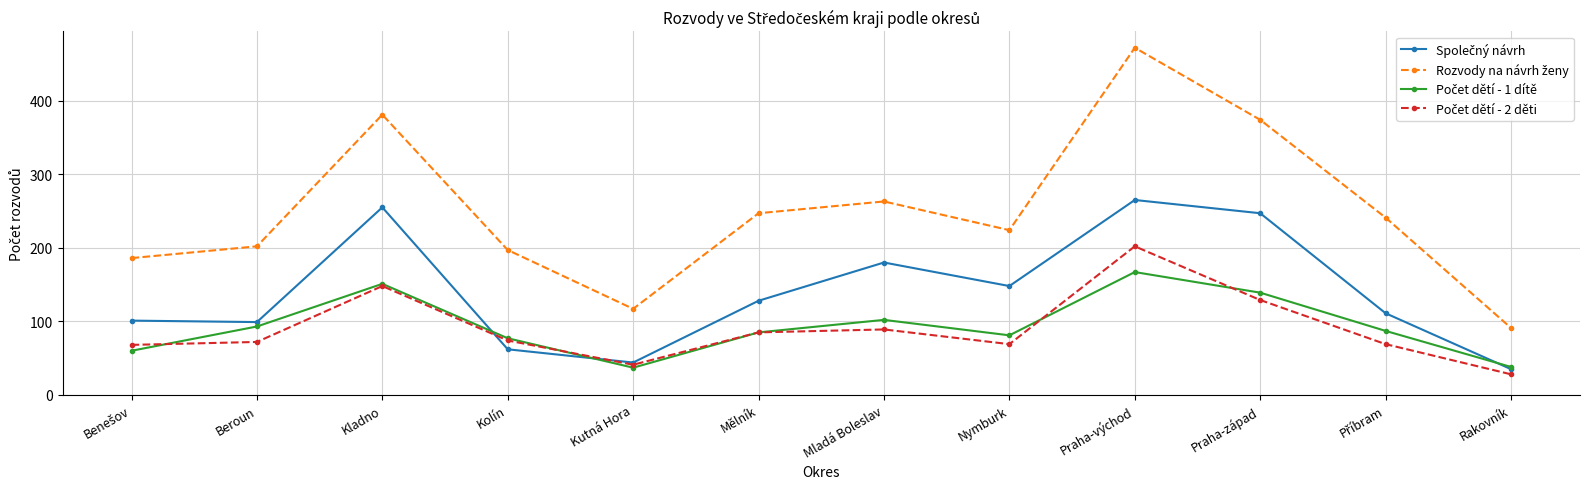

What is the maximum value shown in the chart?

472